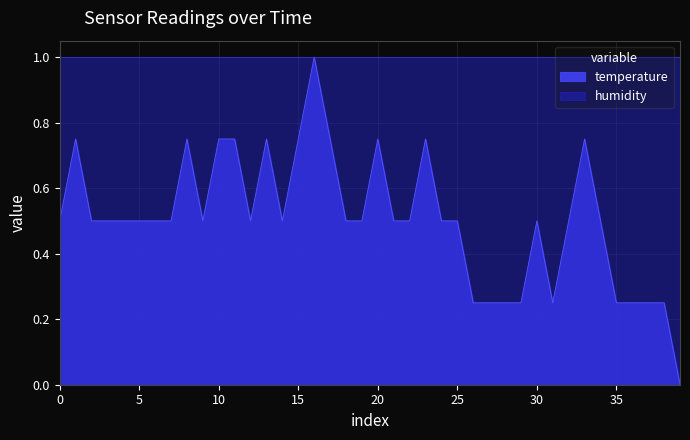

What is the average value?

0.5